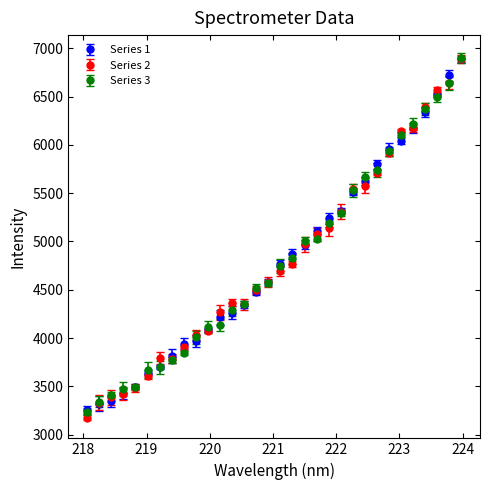

What is the value of the Series 1 point at the 14th from the left?

4346.6